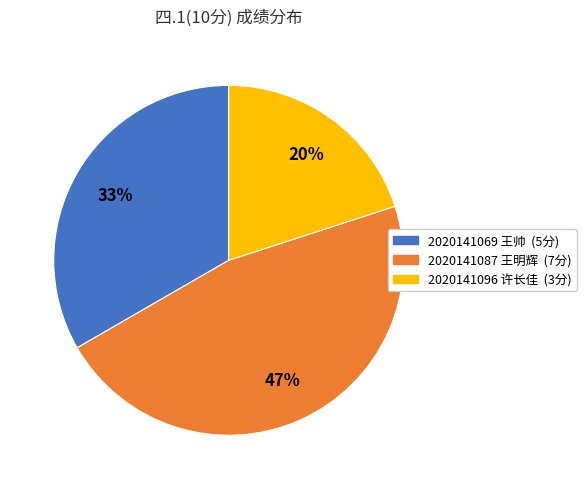

Which slice is the smallest?

2020141096 许长佳